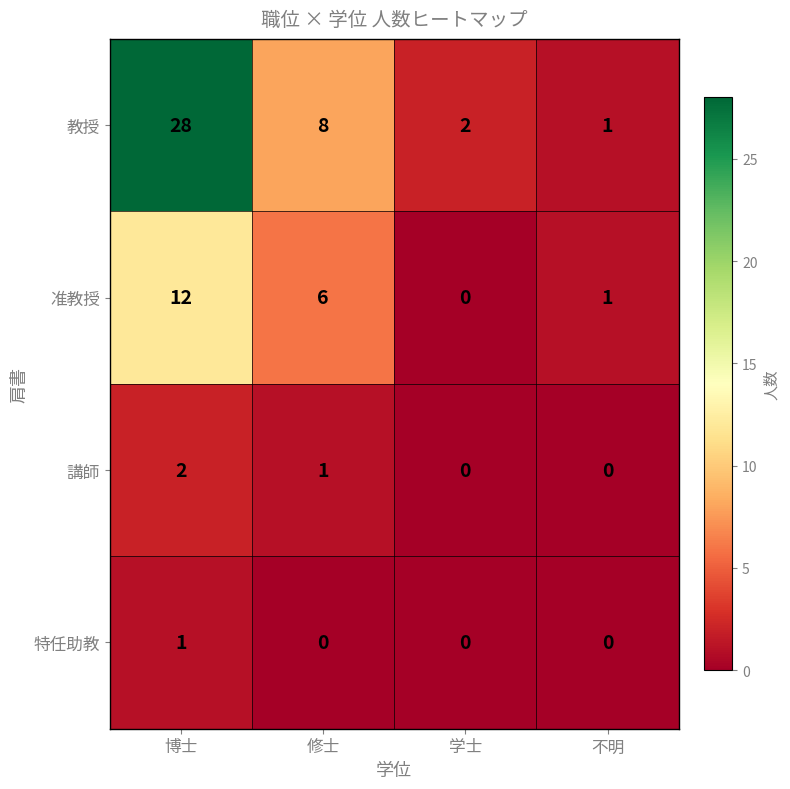

Which label corresponds to the largest value in the chart?

博士